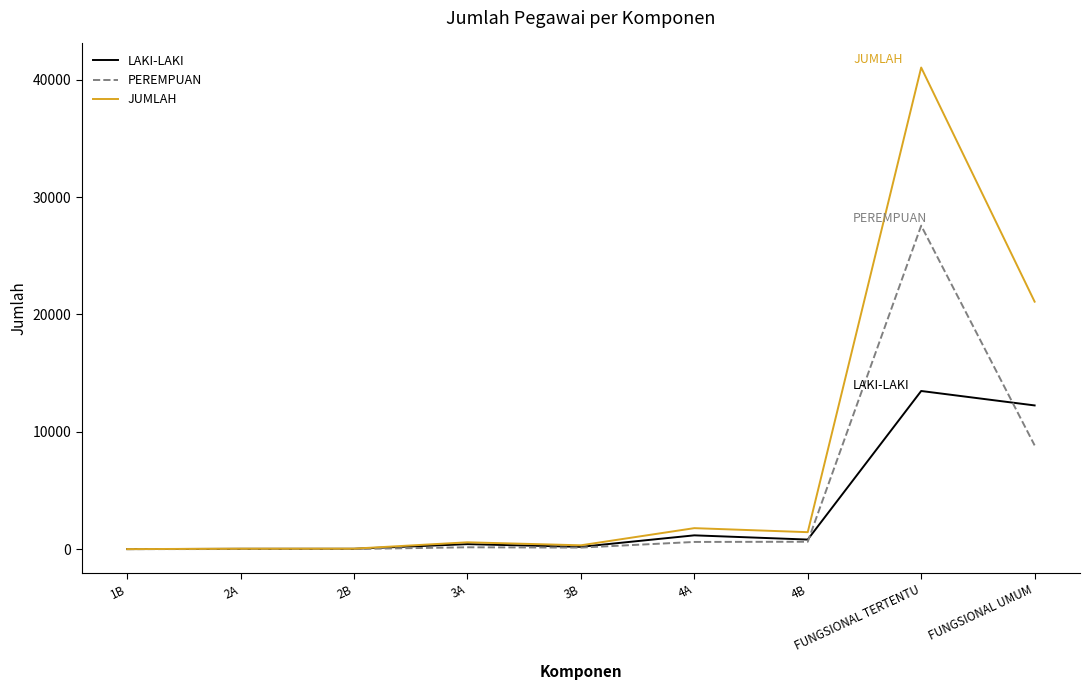

What are all the series names shown in the legend?

LAKI-LAKI, PEREMPUAN, JUMLAH